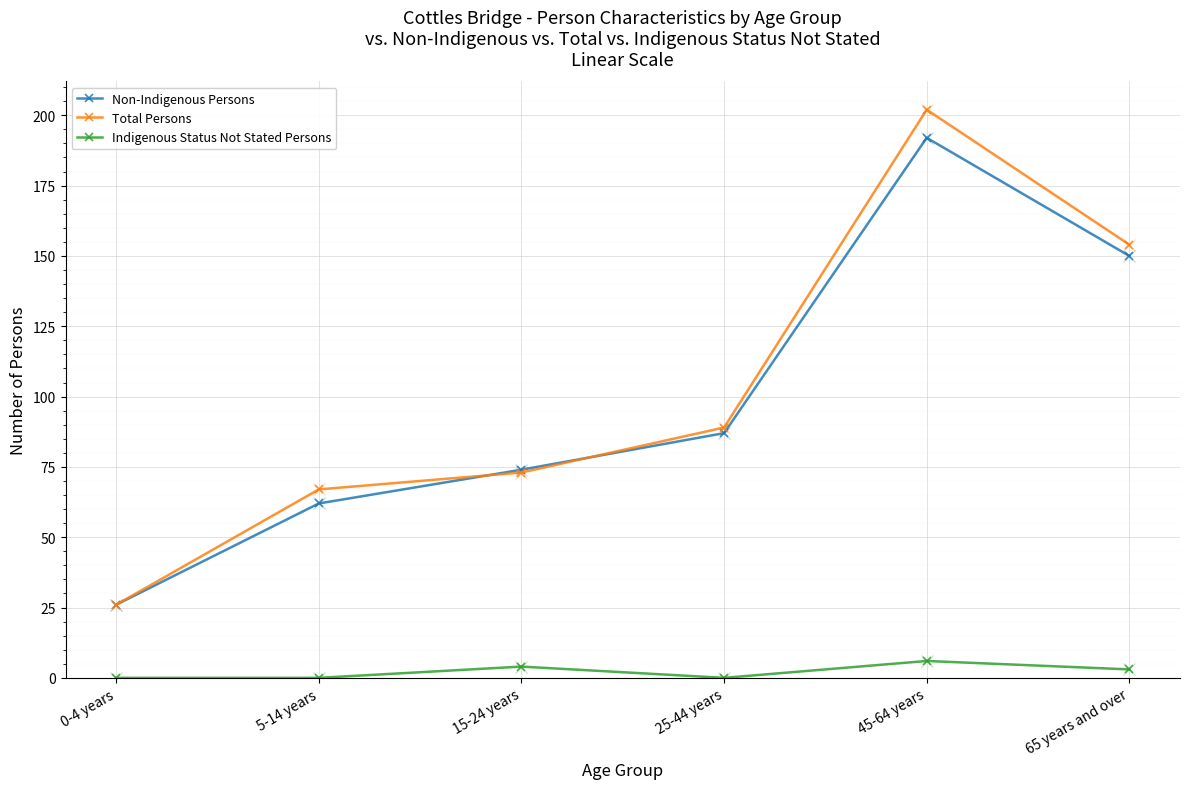

Reading right to left, transcribe all the data shown in this chart.

Non-Indigenous Persons: 65 years and over=150	45-64 years=192	25-44 years=87	15-24 years=74	5-14 years=62	0-4 years=26
Total Persons: 65 years and over=154	45-64 years=202	25-44 years=89	15-24 years=73	5-14 years=67	0-4 years=26
Indigenous Status Not Stated Persons: 65 years and over=3	45-64 years=6	25-44 years=0	15-24 years=4	5-14 years=0	0-4 years=0